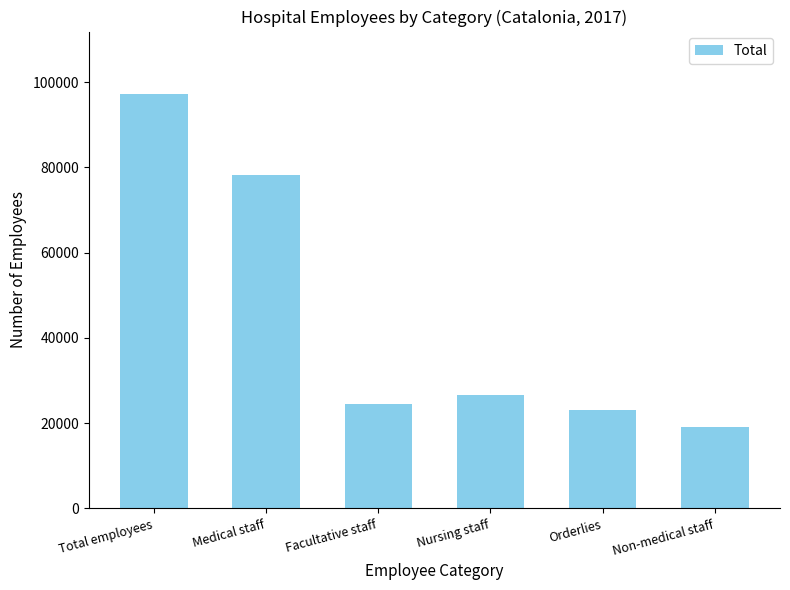

What is the greatest value displayed?

97281